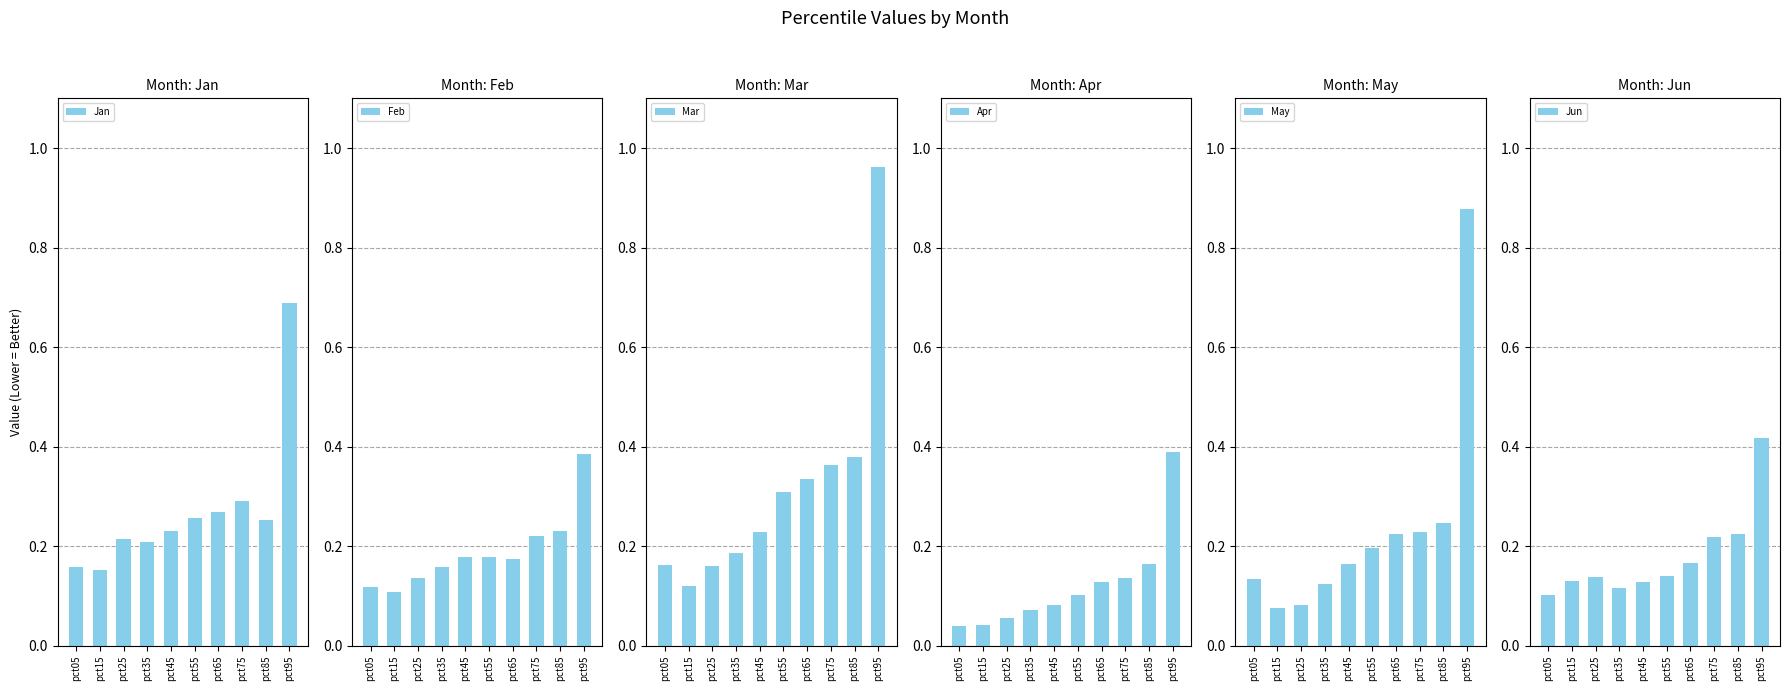

Between pct15 and pct65, which series saw the biggest shift?

Mar